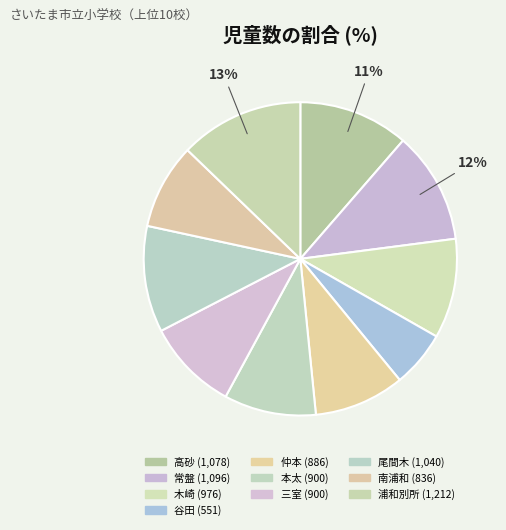

What percentage is the 木崎 slice, to the nearest percent?

10%